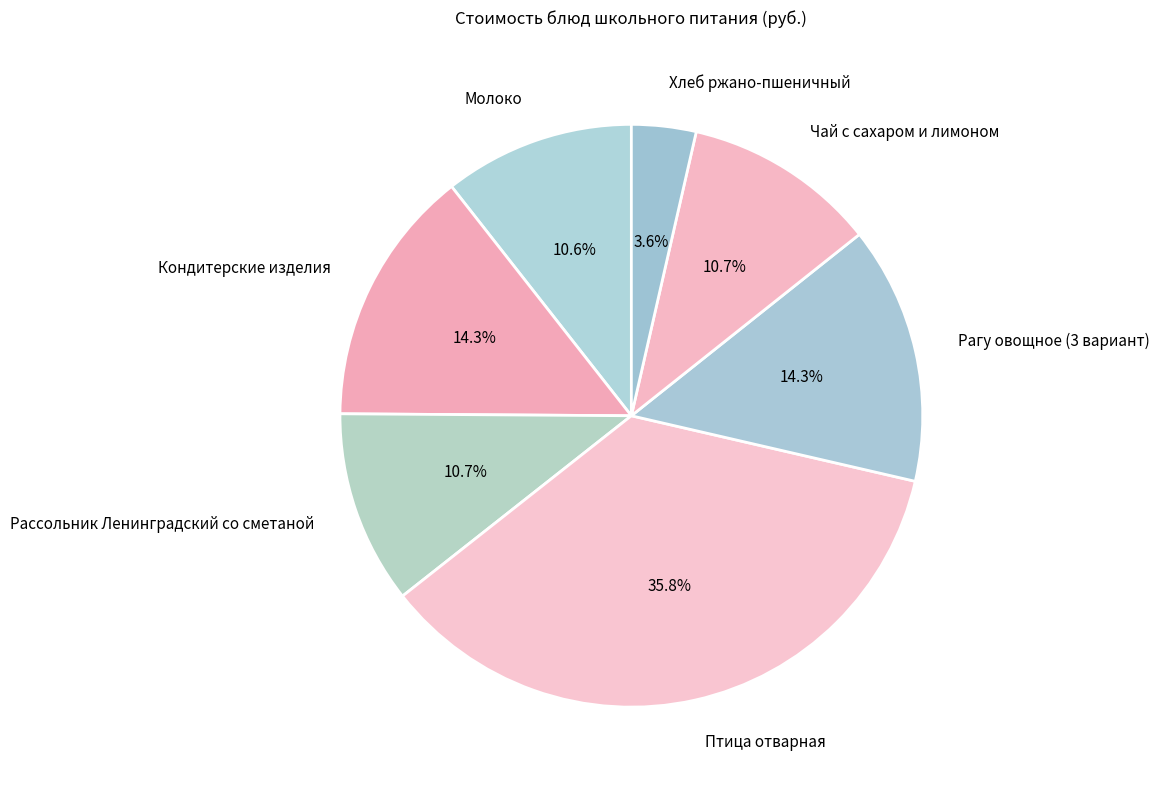

Approximately how many times larger is the value at Рагу овощное (3 вариант) compared to Хлеб ржано-пшеничный?

4.0